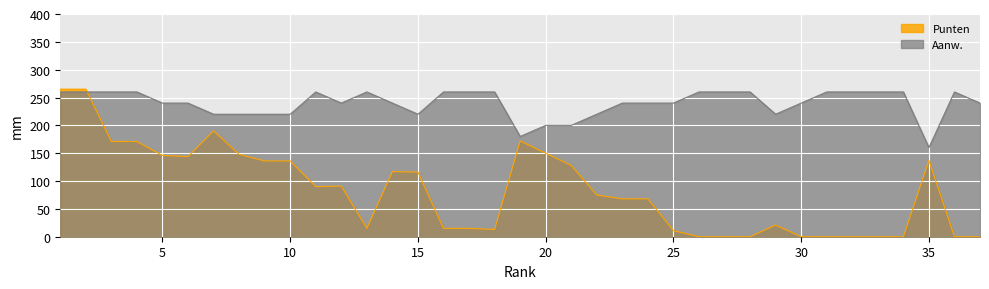

At which category does Aanw. reach its first local peak?

11